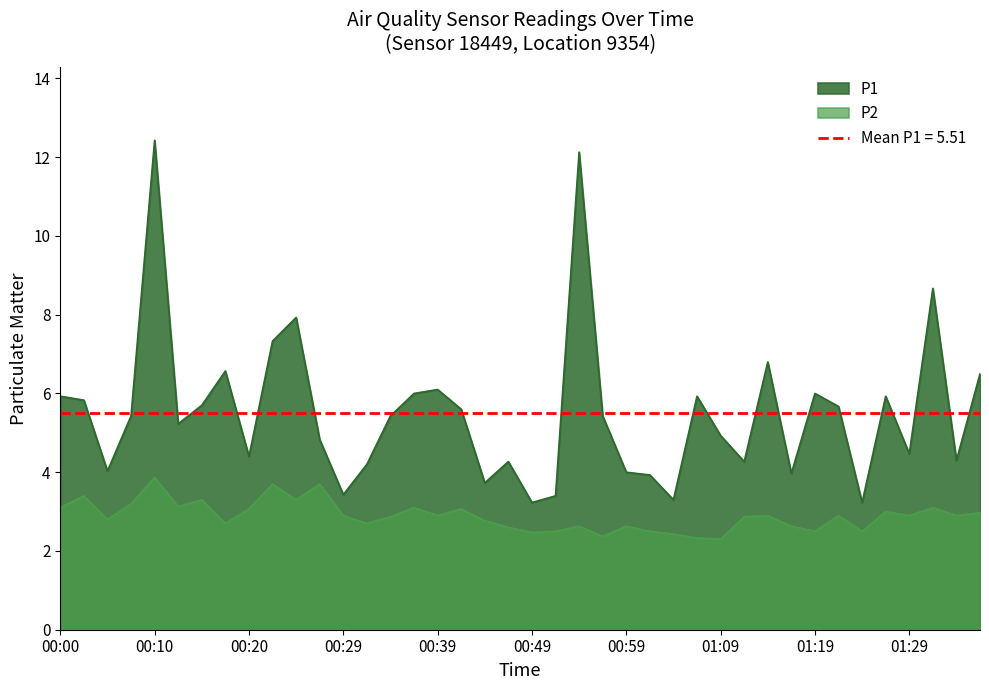

The value of P1 at 27 is 2.3. True or false?

False